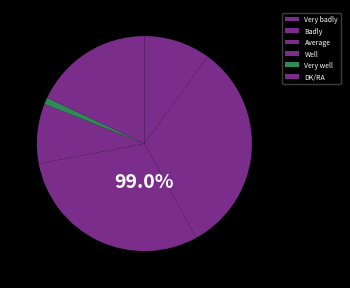

To the nearest percent, what portion does Badly represent?

32%